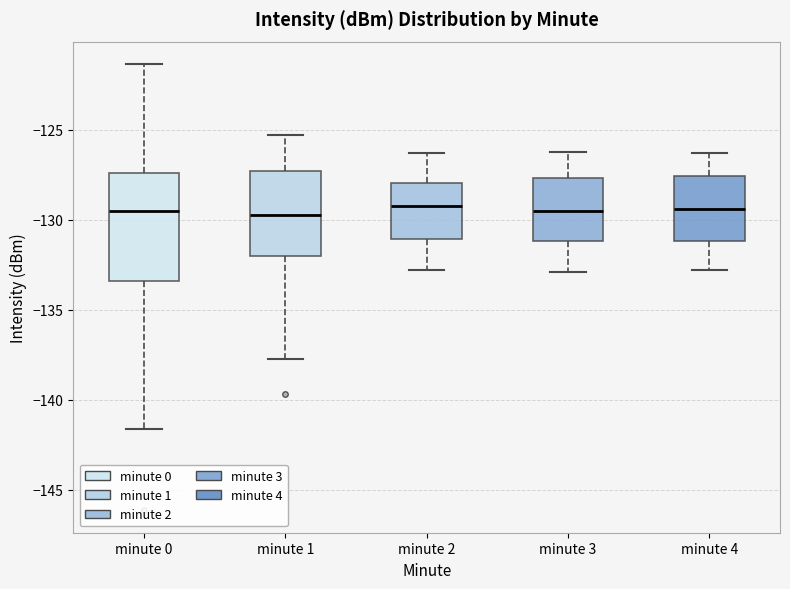

Reading left to right, transcribe this box plot: for each box, give where its median line is, the range the box spans, and where its two whiskers end, as read against the y-axis. The values are not printed on the chart, so give them approximately, as read against the axis.

minute 0: median -129.5, box -133.5 to -127.5, whiskers -141.5 to -121.5
minute 1: median -129.5, box -132.0 to -127.5, whiskers -137.5 to -125.5
minute 2: median -129.0, box -131.0 to -128.0, whiskers -133.0 to -126.5
minute 3: median -129.5, box -131.0 to -127.5, whiskers -133.0 to -126.0
minute 4: median -129.5, box -131.0 to -127.5, whiskers -133.0 to -126.5